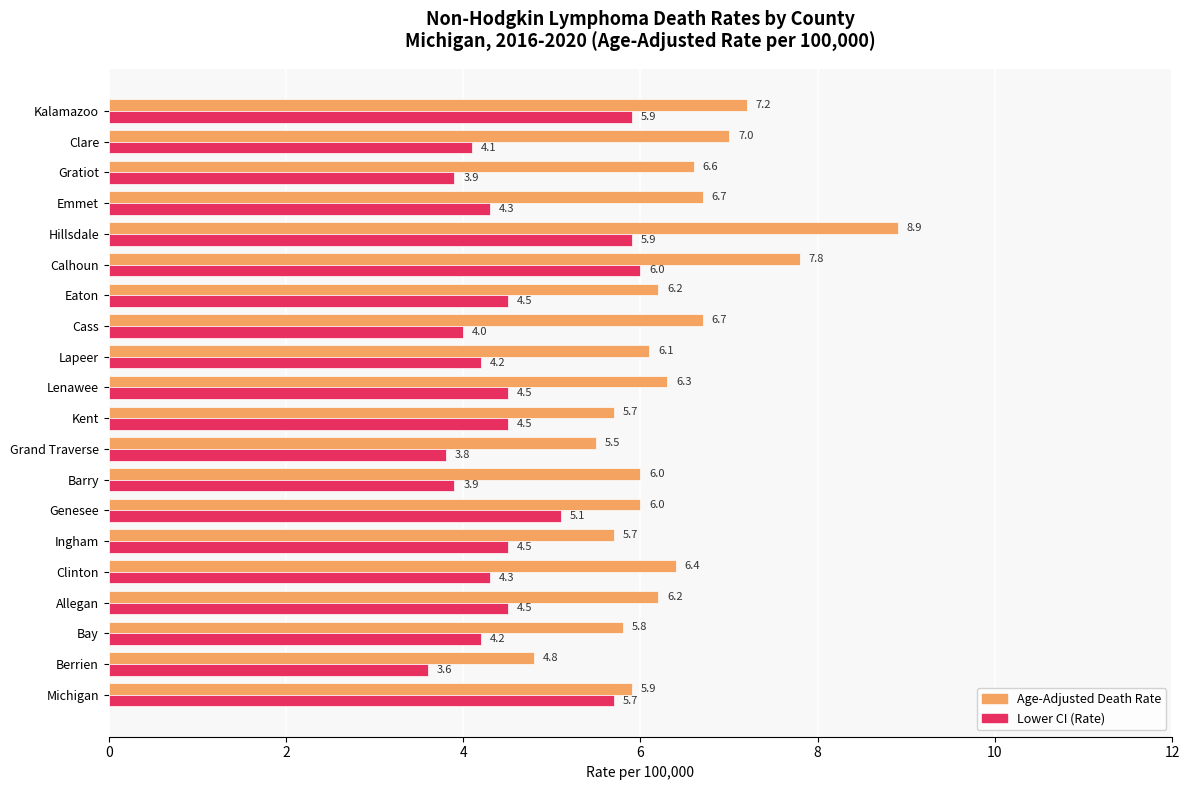

What are all the series names shown in the legend?

Age-Adjusted Death Rate, Lower CI (Rate)